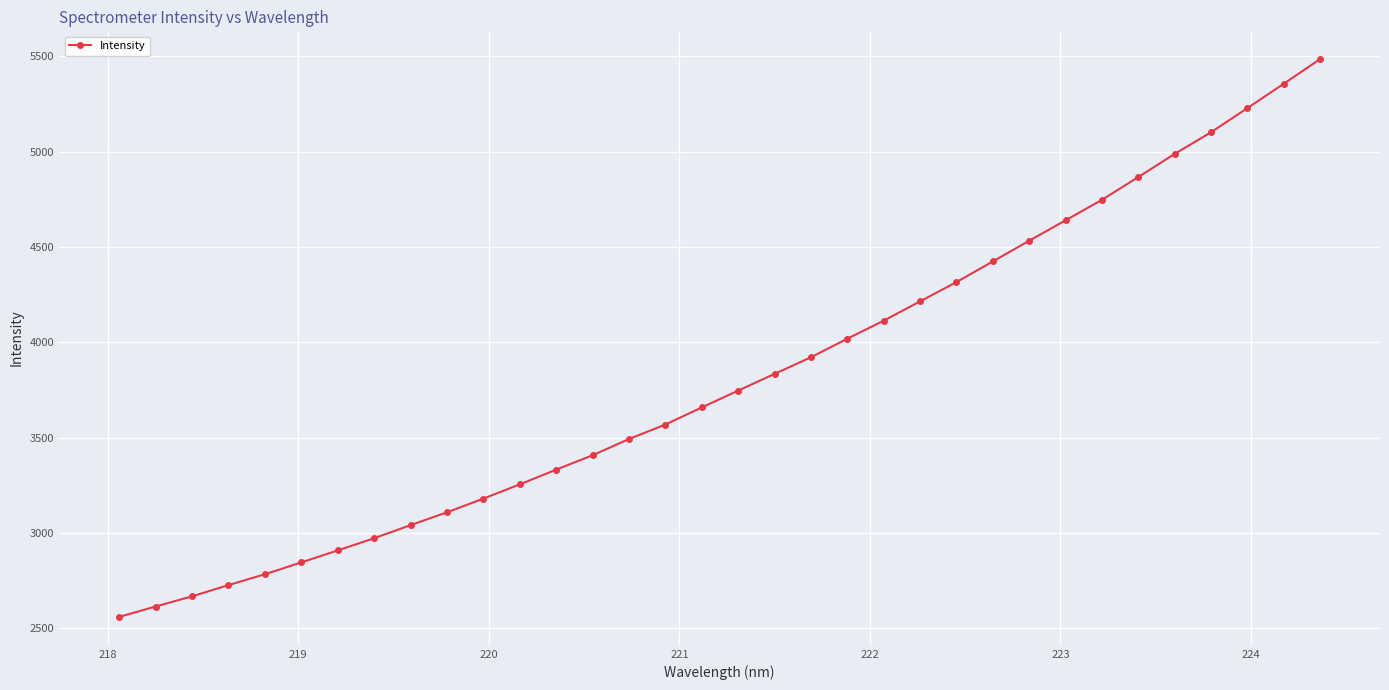

What is the difference between the second highest and minimum values?

2796.6